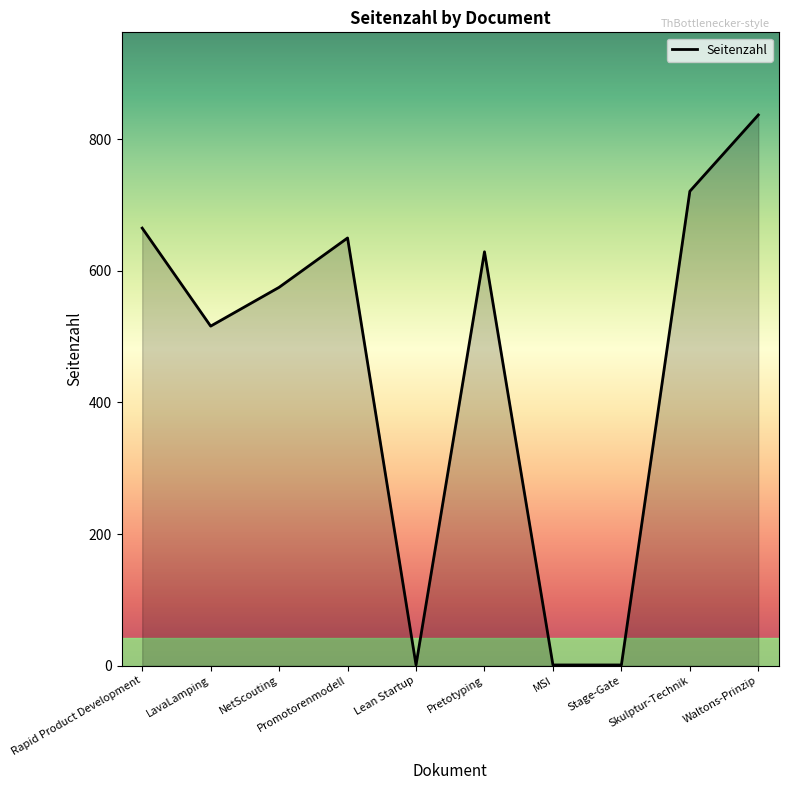

The chart shows a value of 650 at Promotorenmodell. True or false?

True